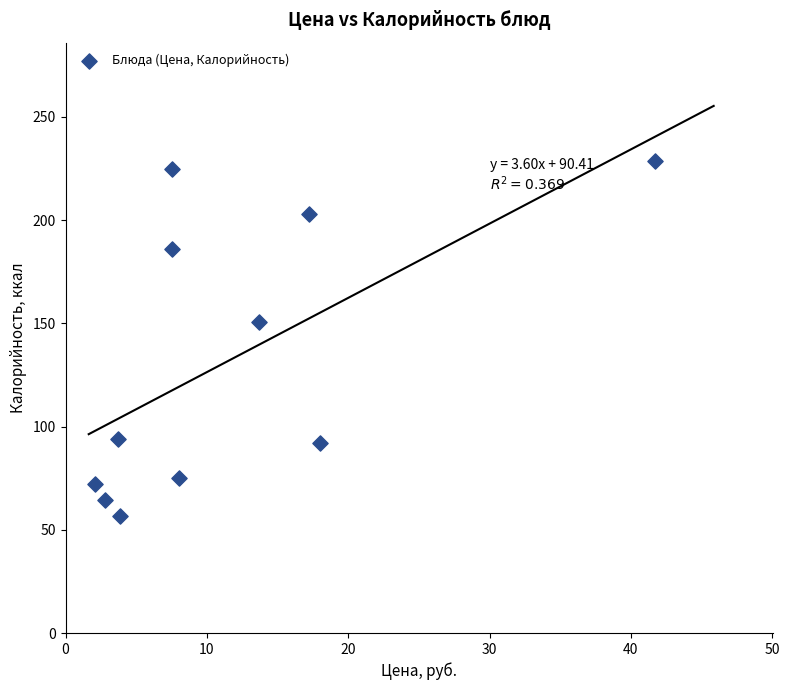

What Y value in the scatter plot is closest to 142?

150.4